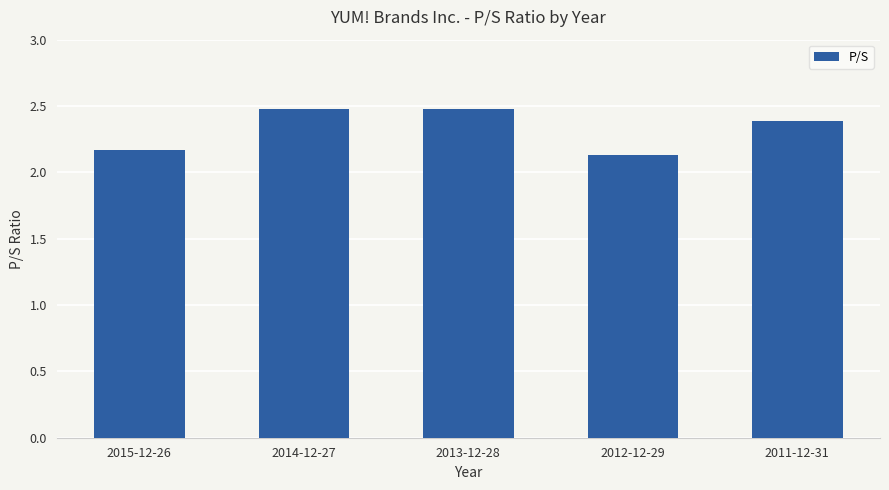

What is the average value?

2.3